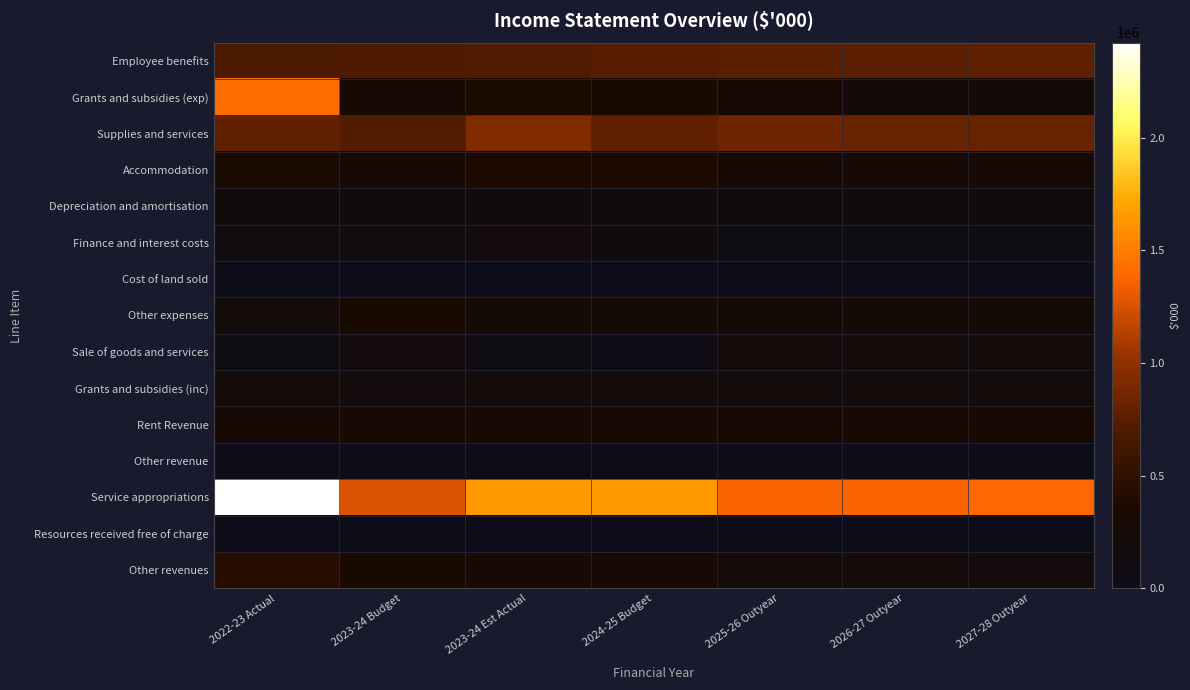

Rank the series by their maximum value, from lowest to highest.

Resources received free of charge, Cost of land sold, Other revenue, Depreciation and amortisation, Finance and interest costs, Sale of goods and services, Grants and subsidies (inc), Rent Revenue, Other expenses, Accommodation, Other revenues, Employee benefits, Supplies and services, Grants and subsidies (exp), Service appropriations